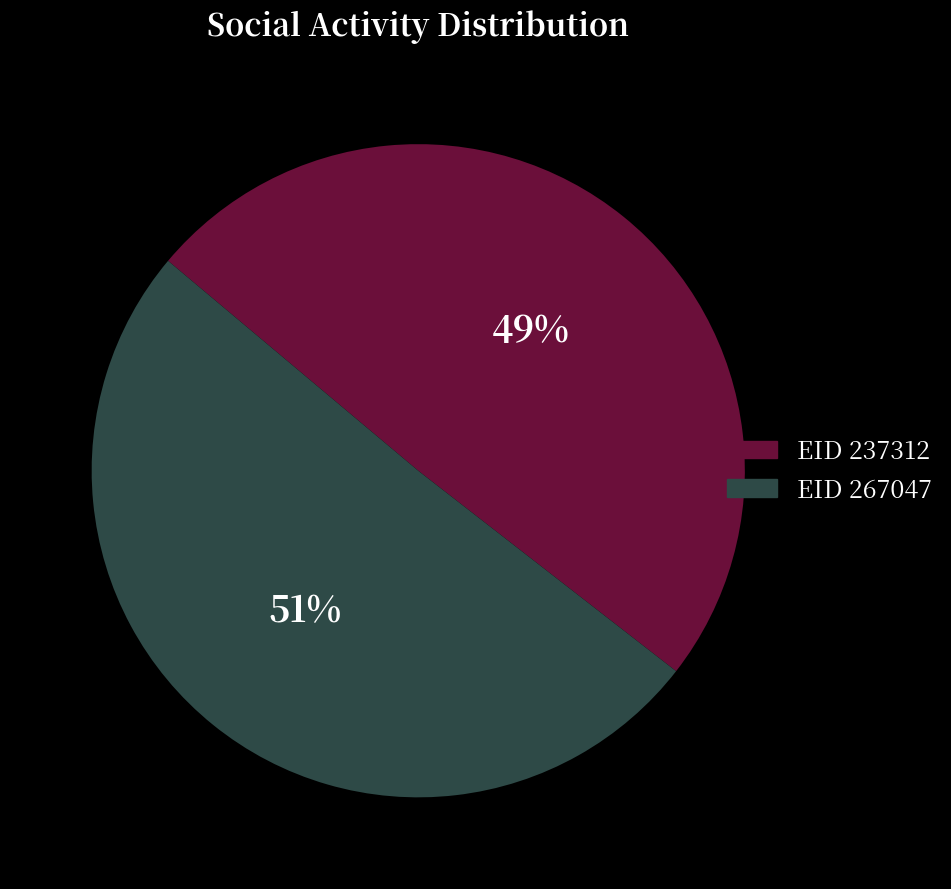

True or false: EID 267047 accounts for 39% of the total.

False